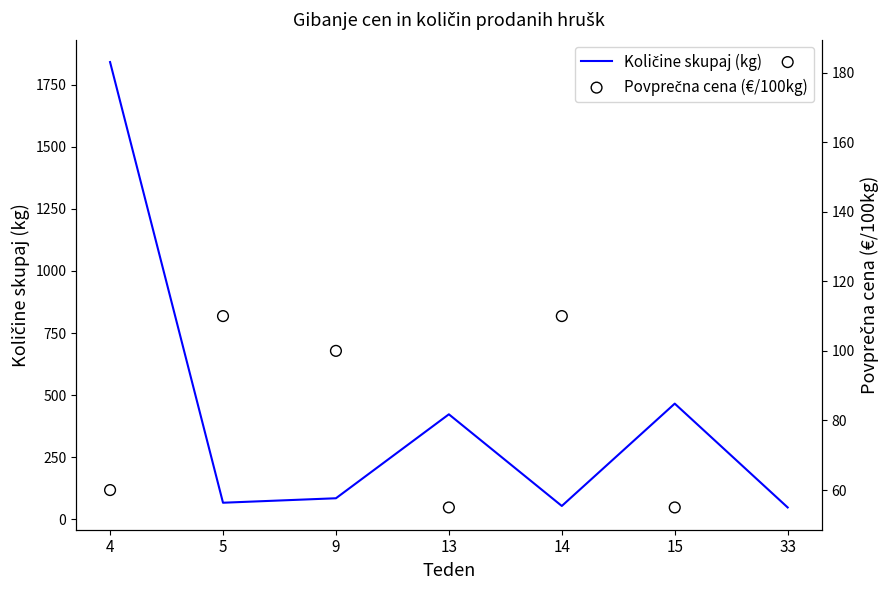

Which series has the largest Y range (max minus min)?

Količine skupaj (kg)